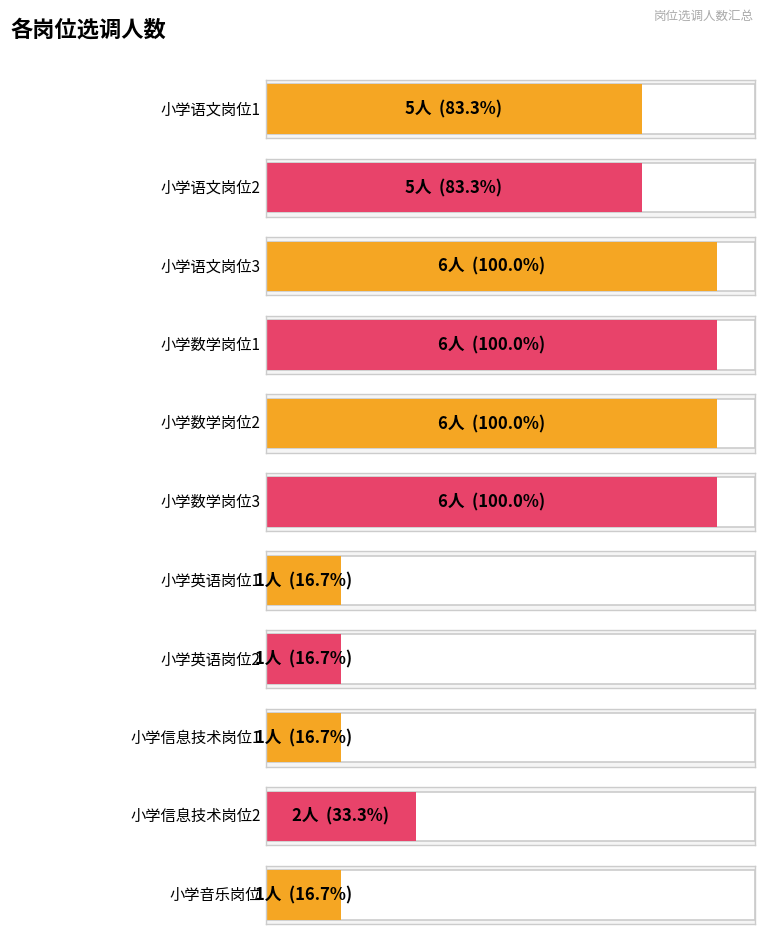

Reading left to right, extract all data points from this chart.

5	5	6	6	6	6	1	1	1	2	1